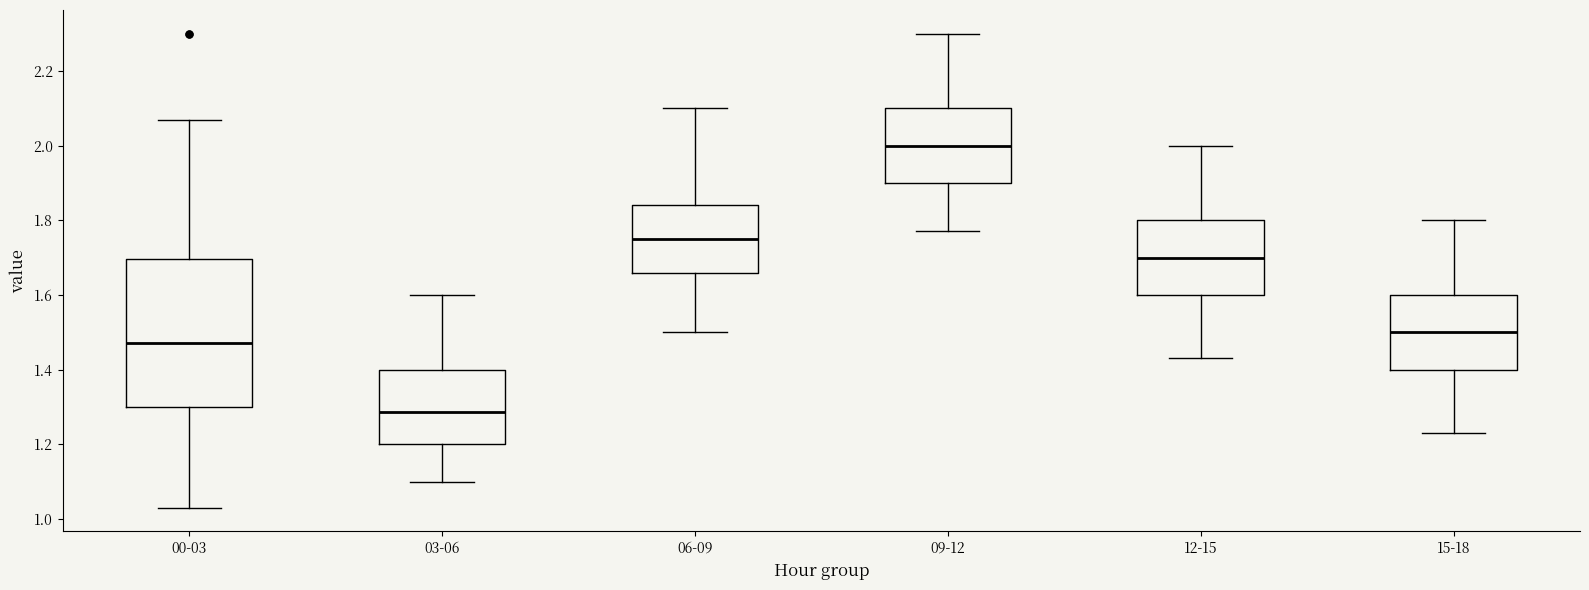

Reading left to right, read every box against the y-axis: the position of its median line, the range the box covers, and the ends of its whiskers. The values are not printed on the chart, so give them approximately, as read against the axis.

00-03: median 1.48, box 1.30 to 1.70, whiskers 1.04 to 2.08
03-06: median 1.28, box 1.20 to 1.40, whiskers 1.10 to 1.60
06-09: median 1.76, box 1.66 to 1.84, whiskers 1.50 to 2.10
09-12: median 2.00, box 1.90 to 2.10, whiskers 1.78 to 2.30
12-15: median 1.70, box 1.60 to 1.80, whiskers 1.44 to 2.00
15-18: median 1.50, box 1.40 to 1.60, whiskers 1.24 to 1.80